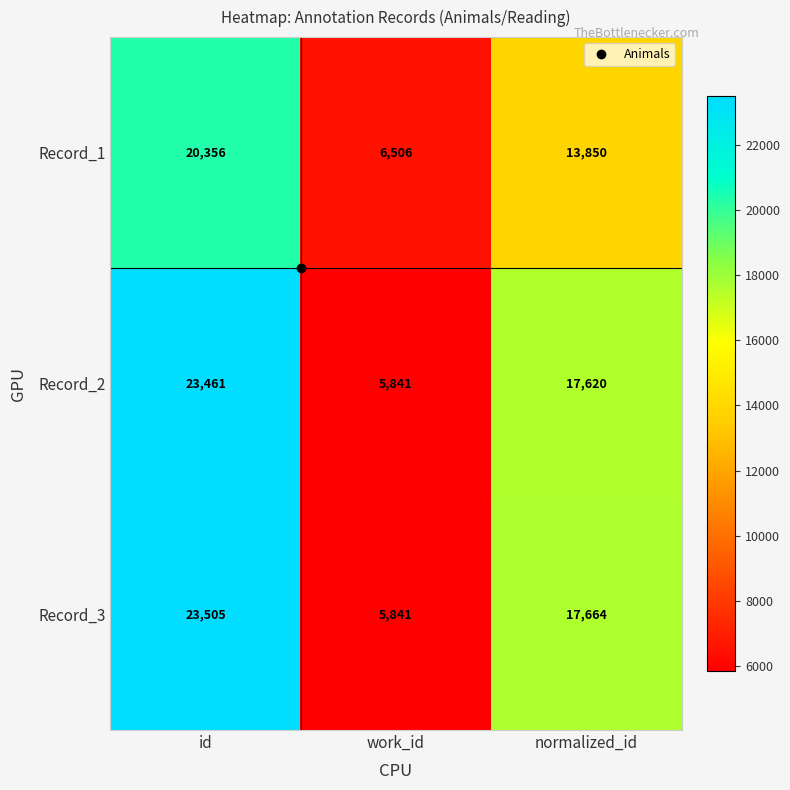

Which series has the widest spread of values?

Record_3